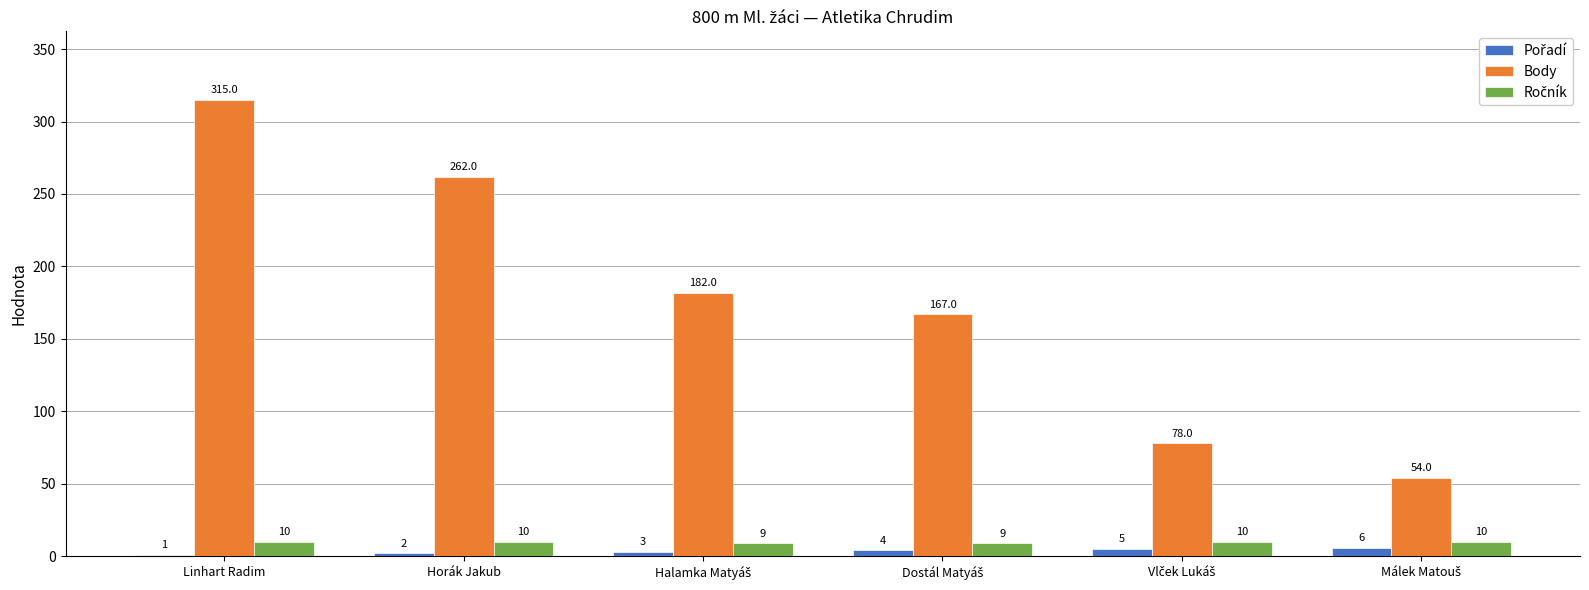

The Body series shows 448 at Linhart Radim. True or false?

False